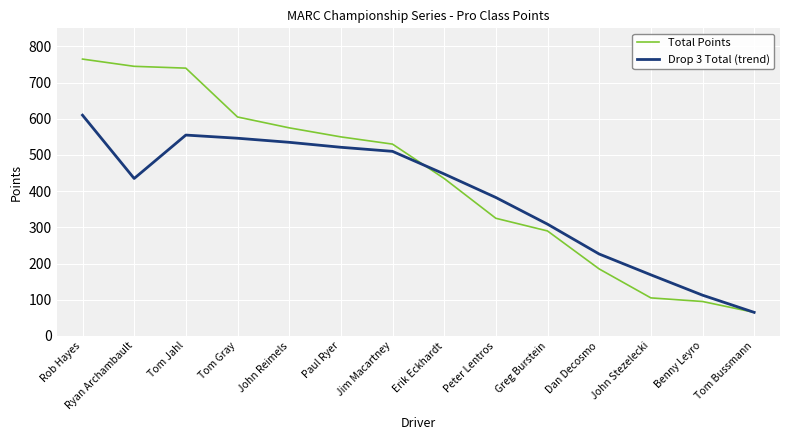

Rank the series by their average value, from highest to lowest.

Total Points, Drop 3 Total (trend)